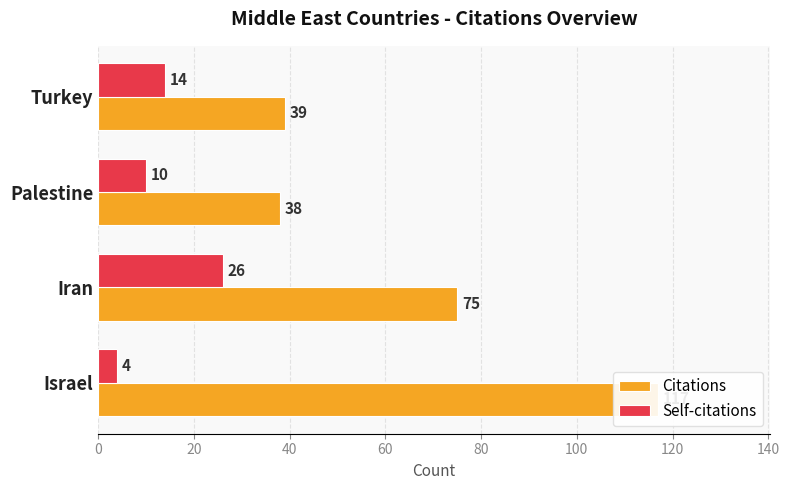

What is the value of the Citations bar at the 3rd from the left?

38